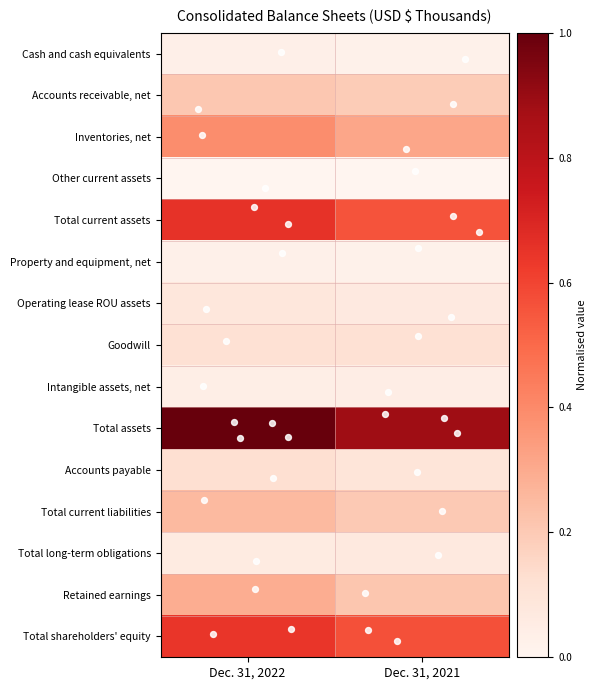

Which series has the widest spread of values?

Total assets